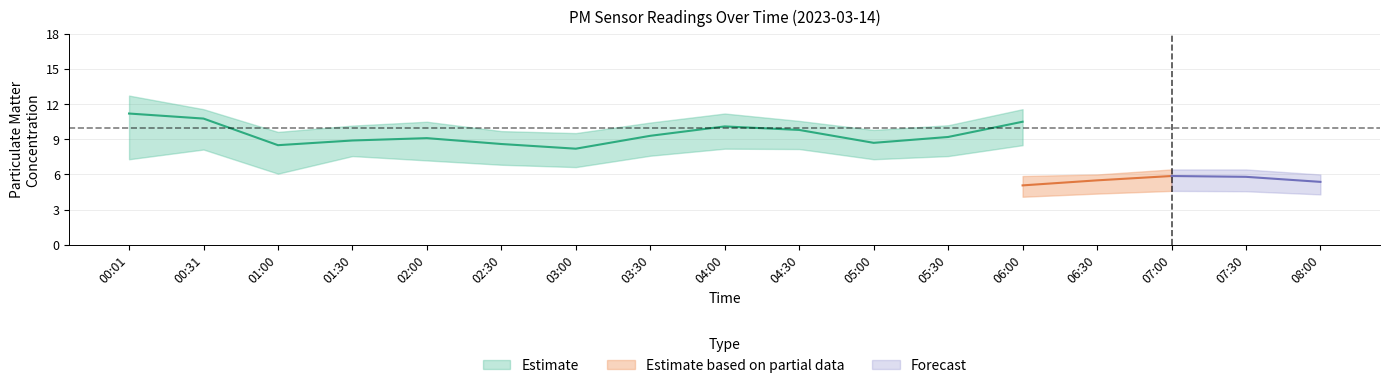

Does the chart display data point markers on the line(s)?

No